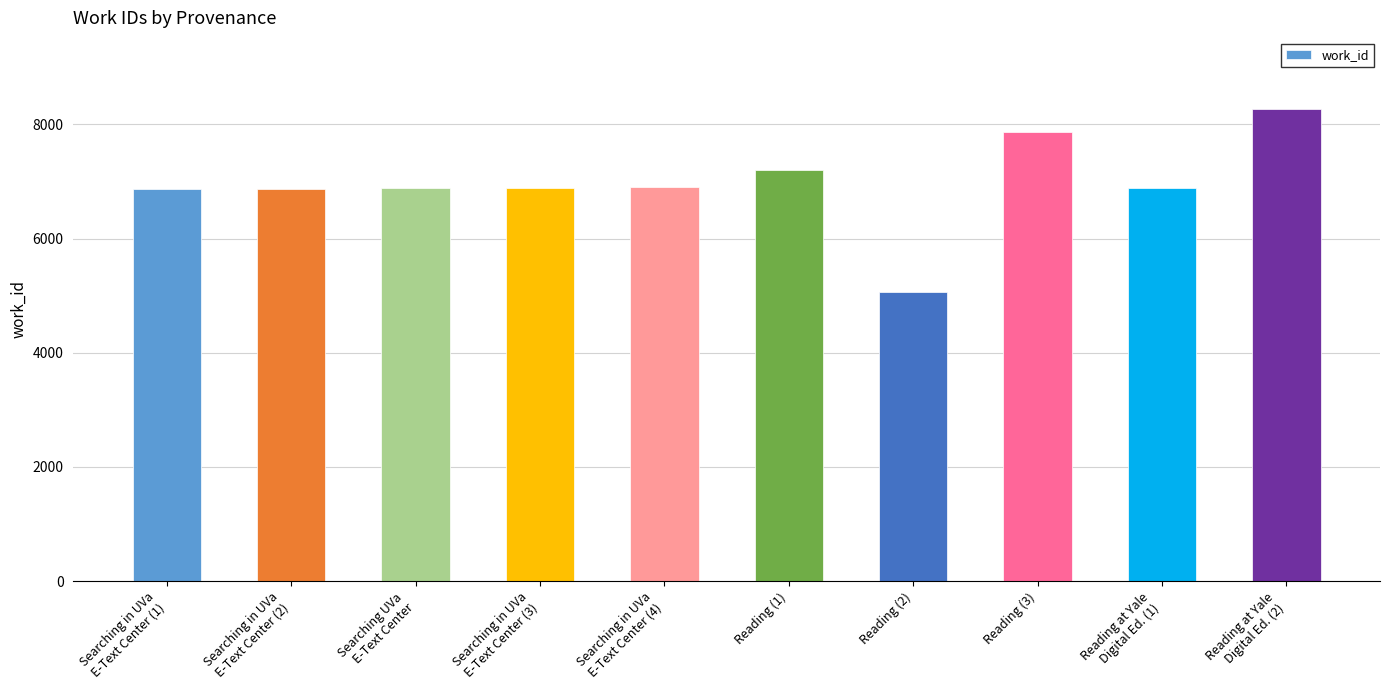

What is the sum of the values at Reading (2) and Searching in UVa
E-Text Center (3)?

11957